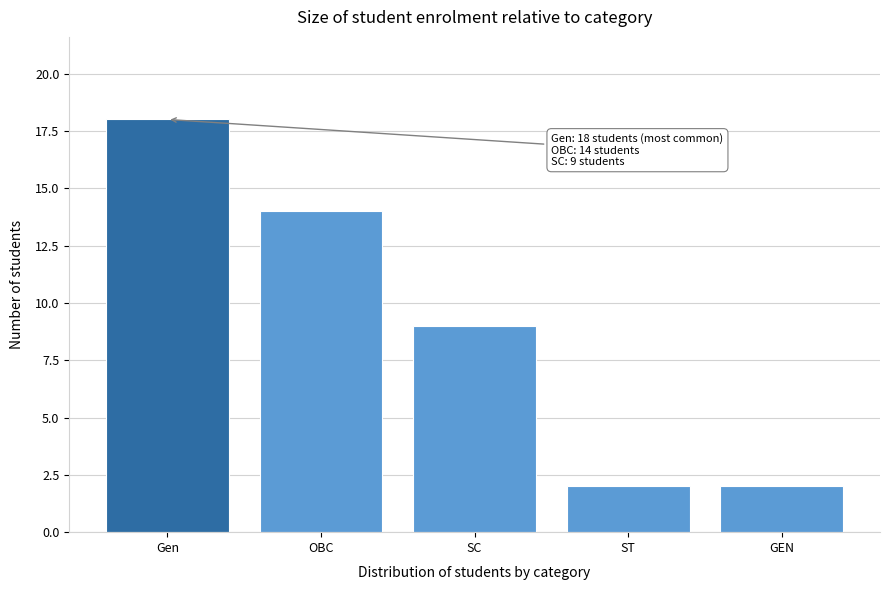

Reading right to left, what are all the values shown in this chart?

GEN=2	ST=2	SC=9	OBC=14	Gen=18